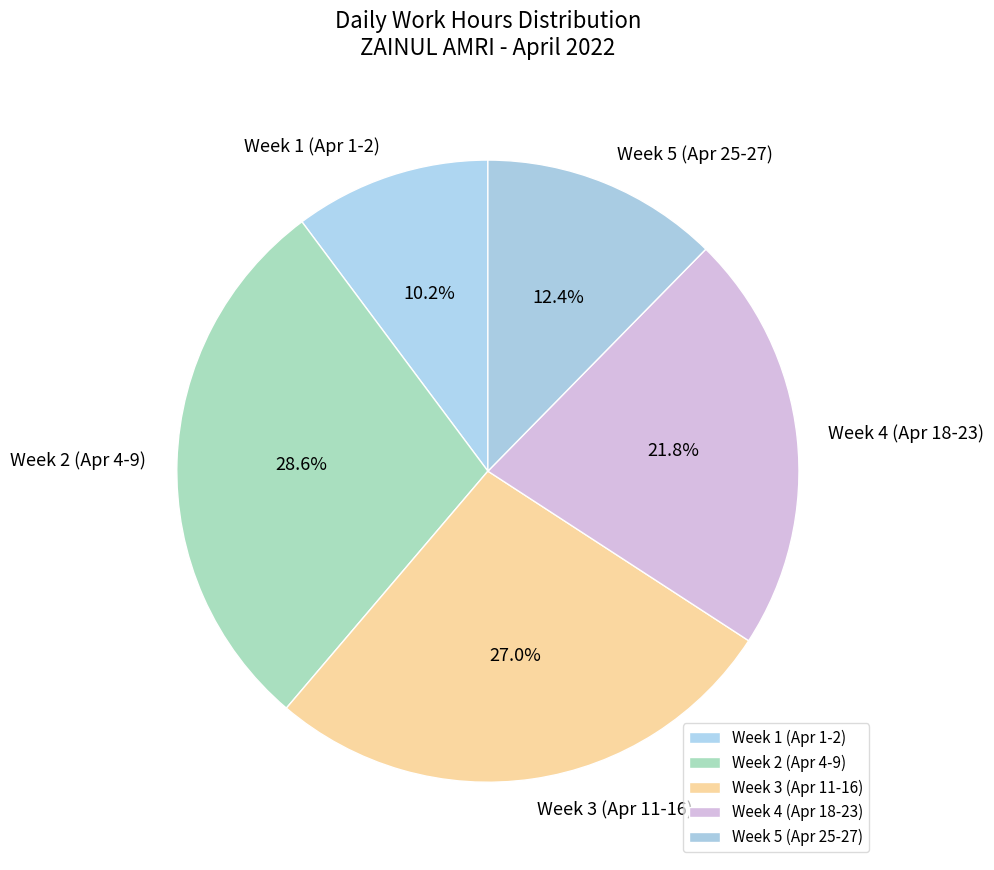

Does Week 4 (Apr 18-23) represent more than half of the total?

No